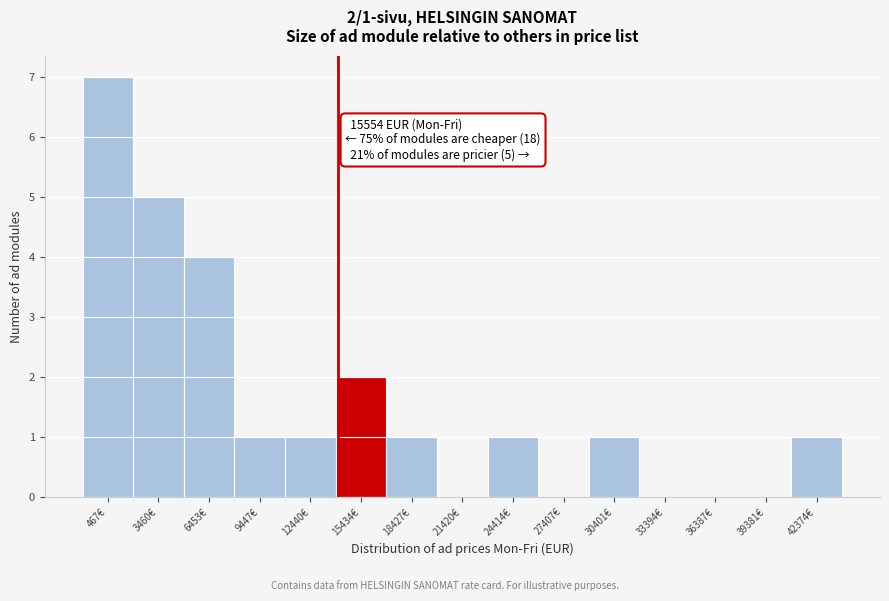

What is the change in value from 9447€ to 15434€?

+1